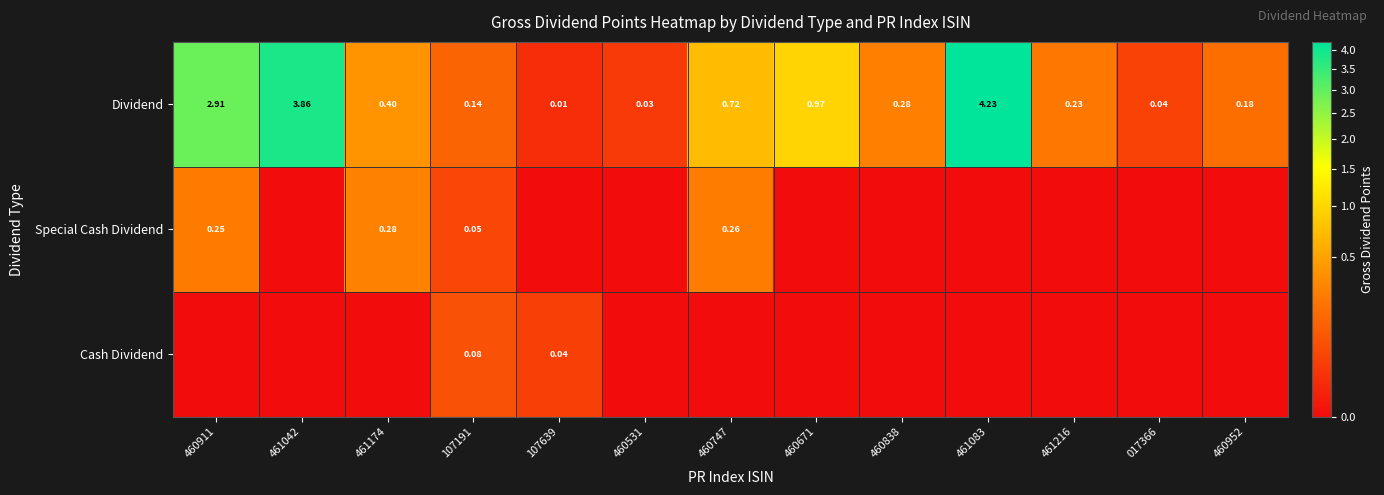

Is the value of Dividend at 460747 greater than the value of Cash Dividend at 107191?

Yes